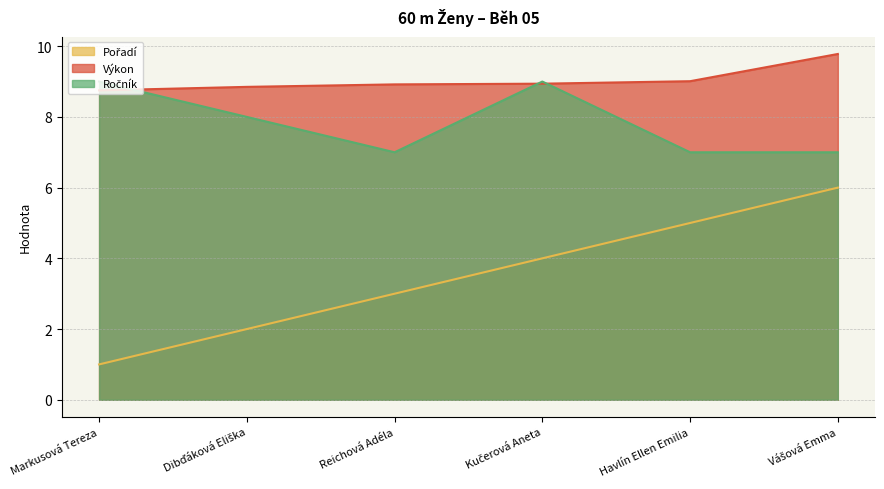

Which series has the largest total across all categories?

Výkon